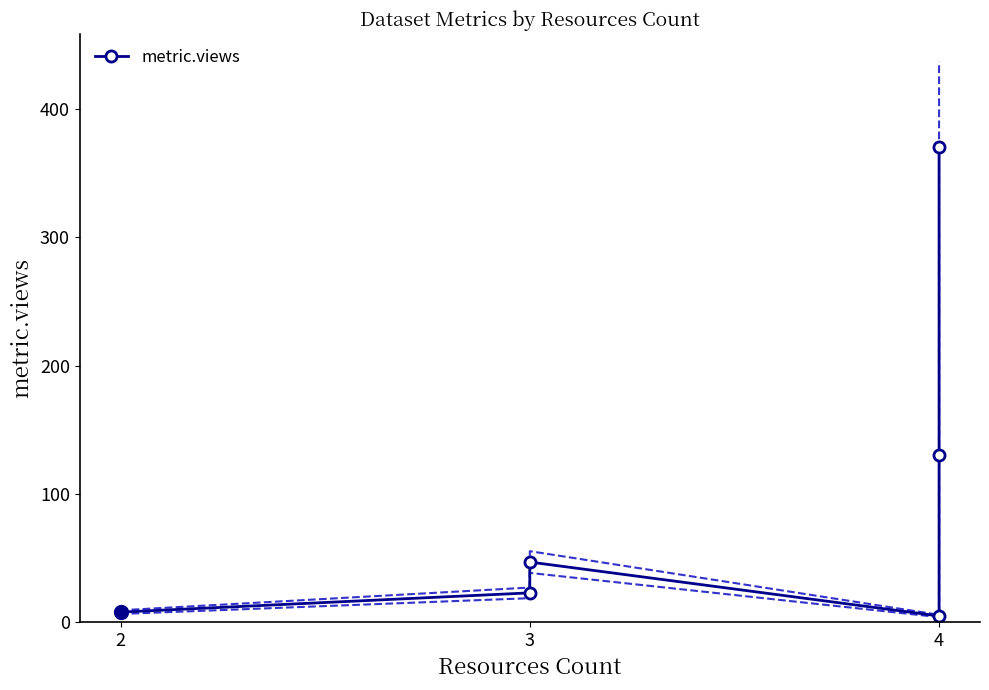

Read the value at 2.

8